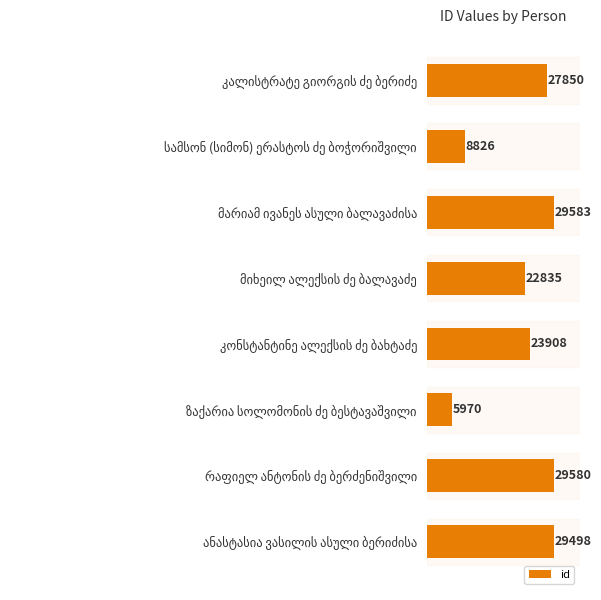

What is the greatest value displayed?

29583